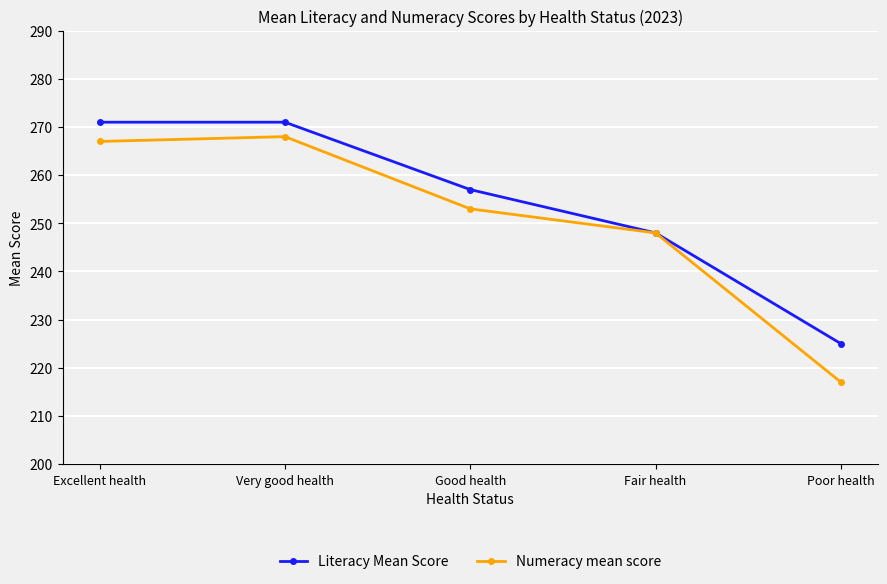

Does the chart display data point markers on the line(s)?

Yes